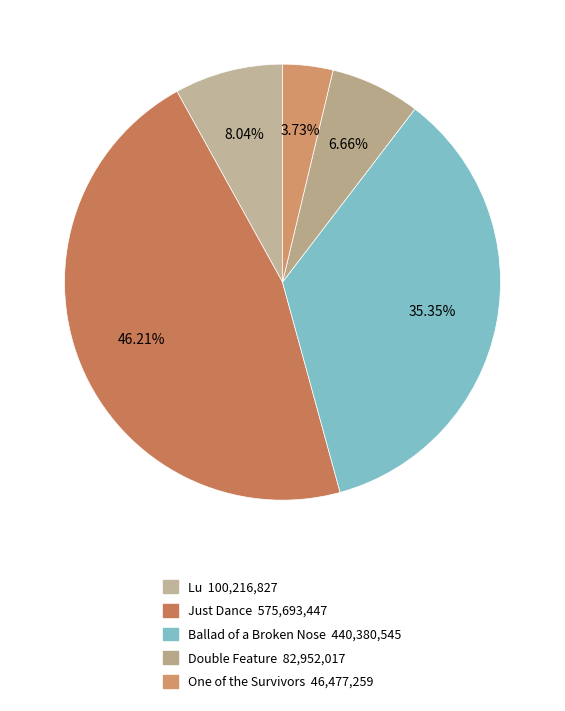

How many slices are in this pie chart?

5